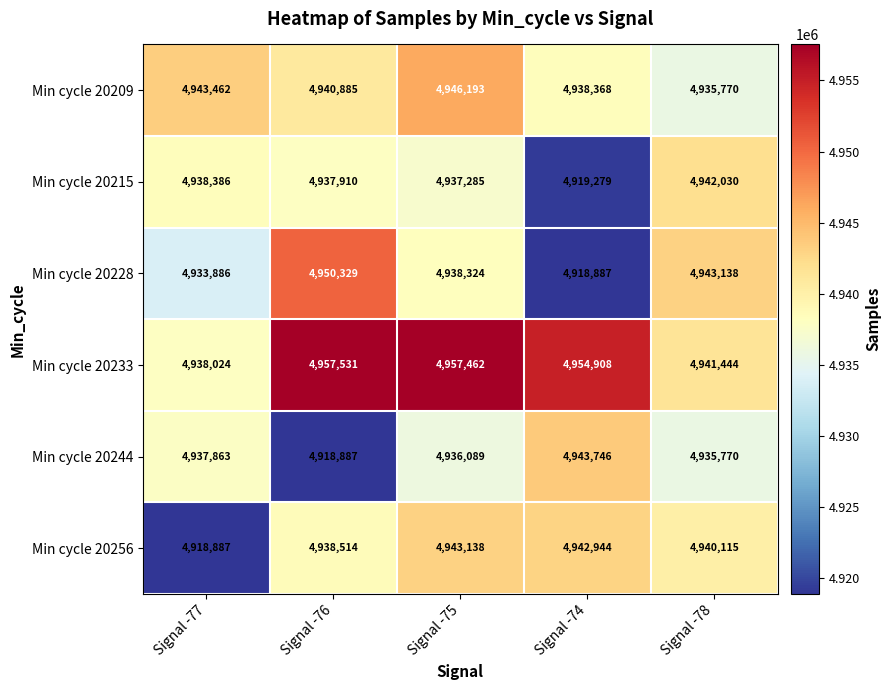

What is the difference between the Min cycle 20228 values at Signal -76 and Signal -77?

16443